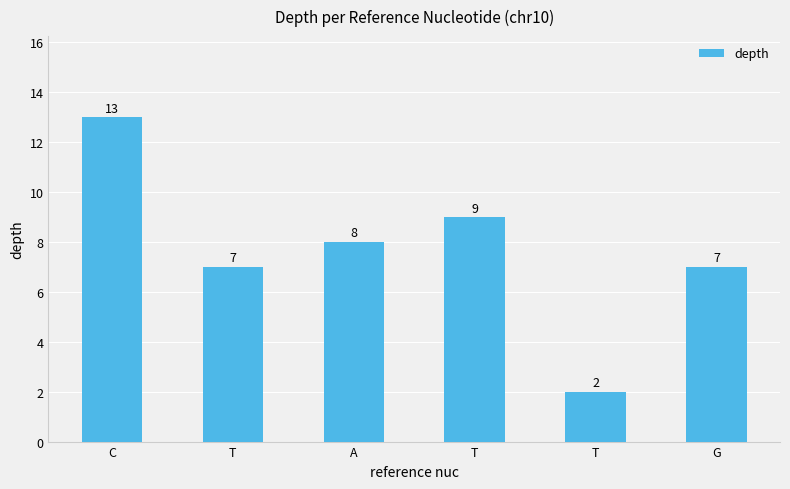

Does the chart contain any negative values?

No